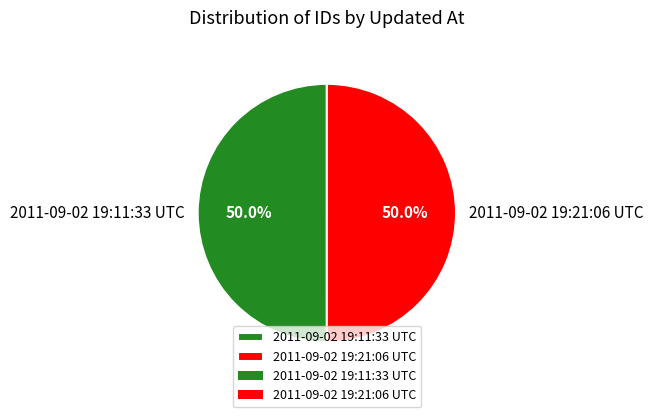

Combined, what portion of the pie is 2011-09-02 19:21:06 UTC and 2011-09-02 19:11:33 UTC?

100.0%